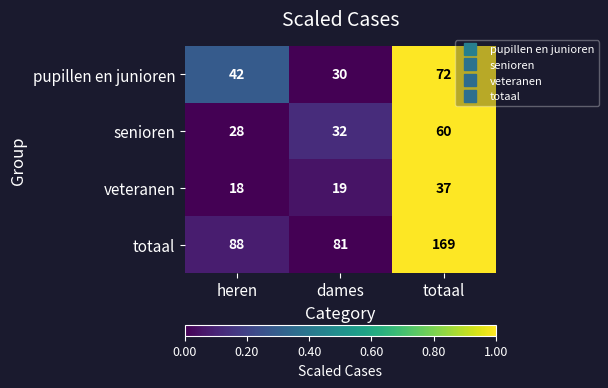

Is it true that senioren equals 86 at totaal?

False